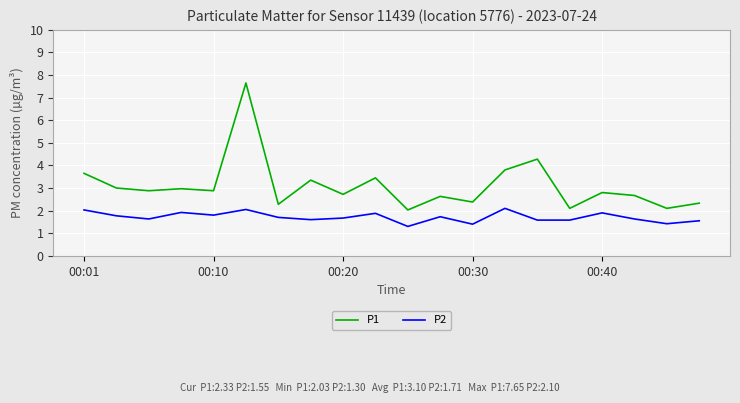

Does the chart have visible grid lines?

Yes